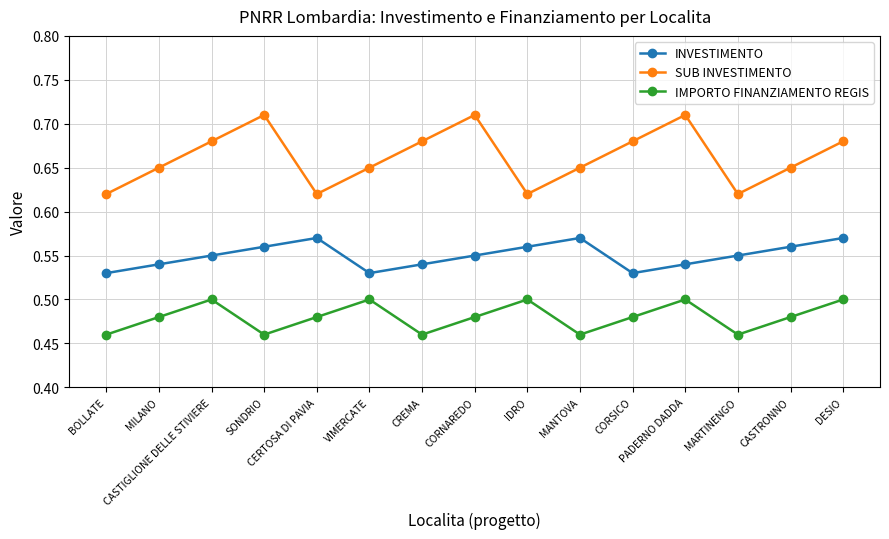

Rank the series by their maximum value, from lowest to highest.

IMPORTO FINANZIAMENTO REGIS, INVESTIMENTO, SUB INVESTIMENTO